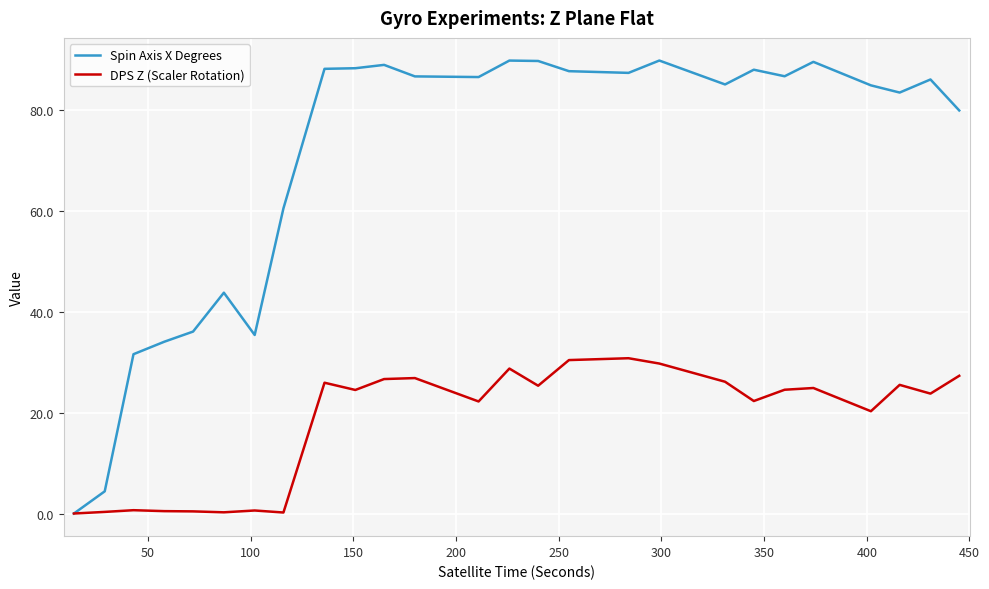

Which series has the largest range (max minus min)?

Spin Axis X Degrees